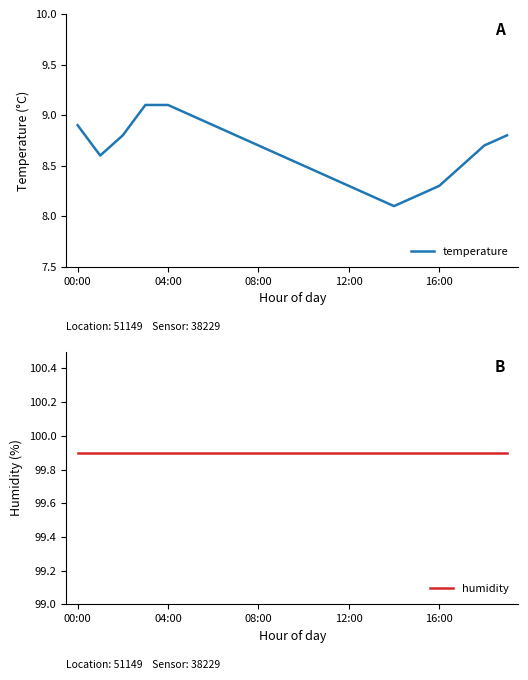

What is the maximum value for temperature?

9.1